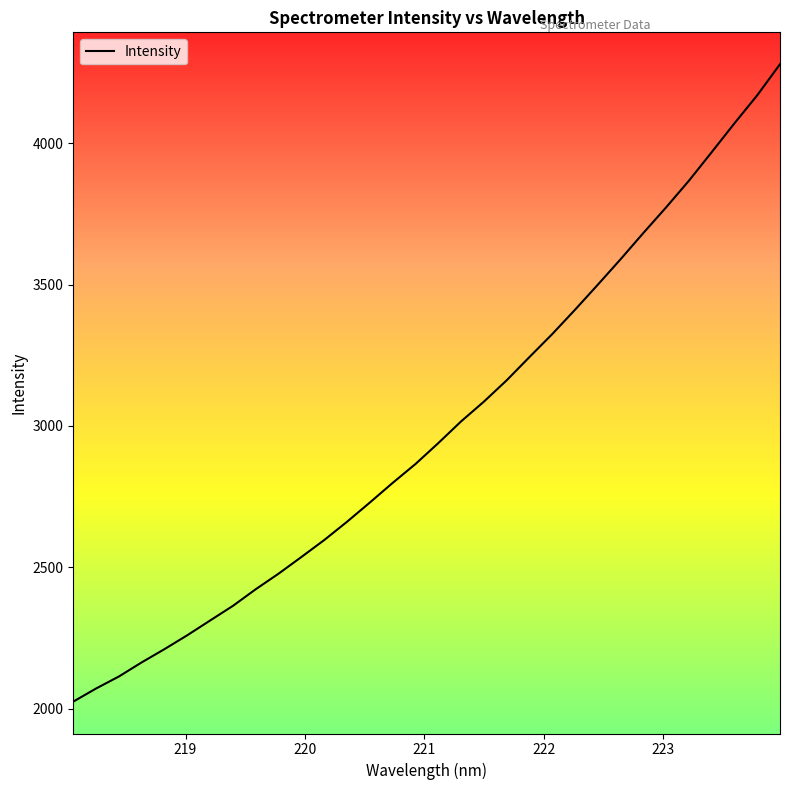

Does the chart have visible grid lines?

No